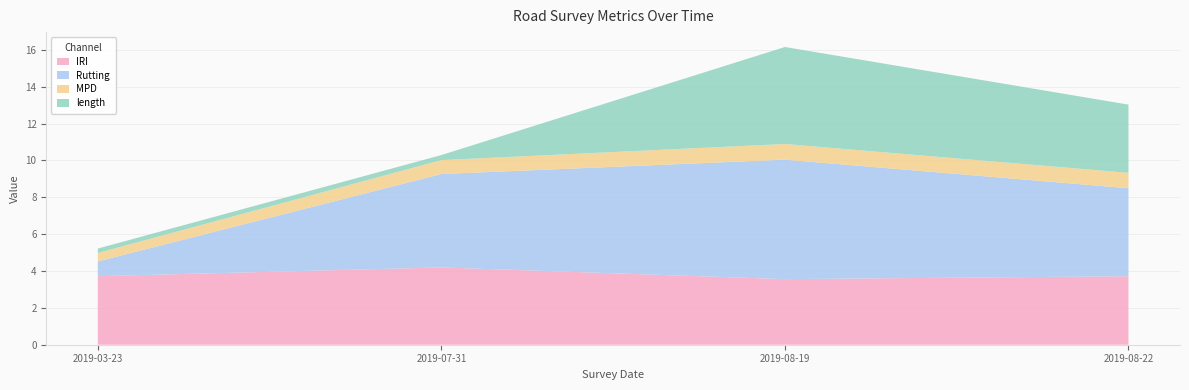

The IRI series shows 6.1 at 2019-08-22. True or false?

False